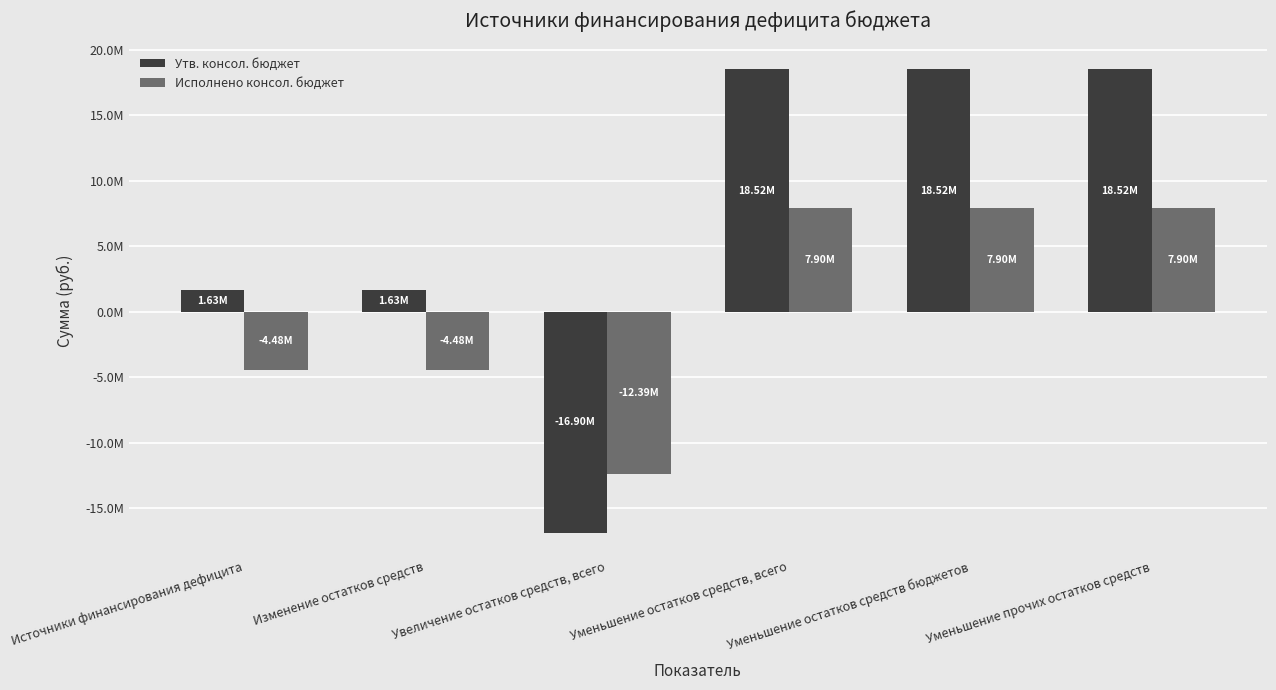

At which label does Утв. консол. бюджет reach its peak?

Уменьшение остатков средств, всего